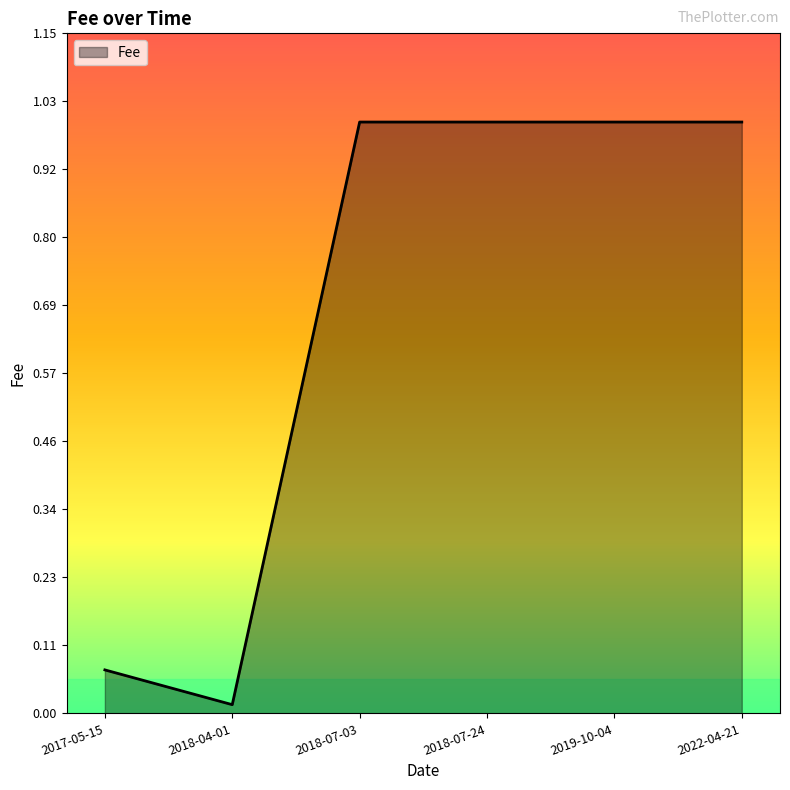

What position from the left is 2018-07-24?

4